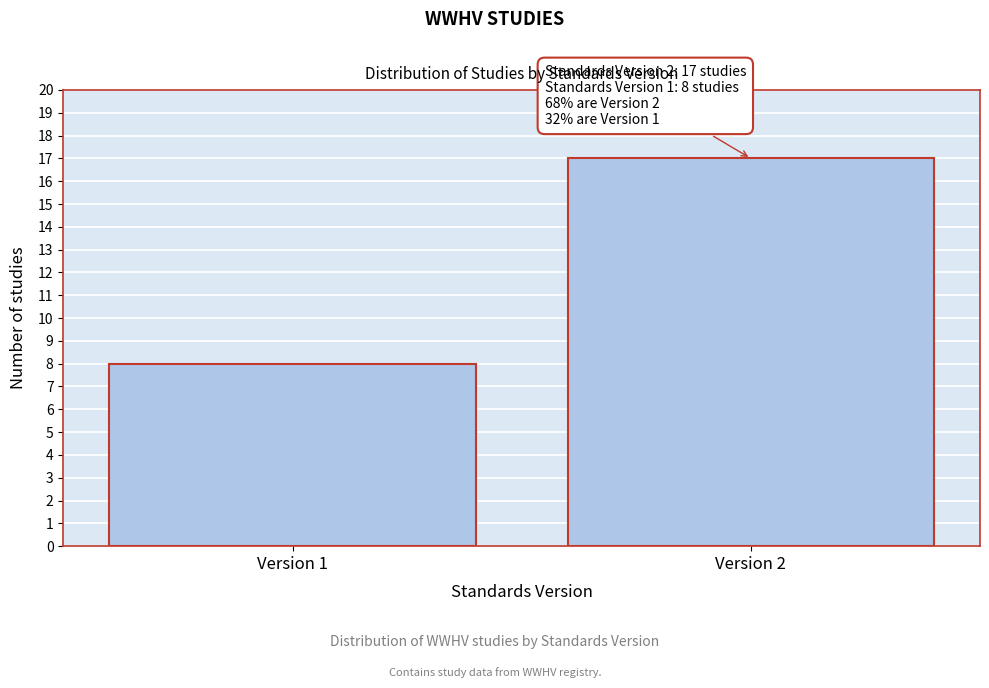

Reading right to left, transcribe all the data shown in this chart.

Version 2=17	Version 1=8